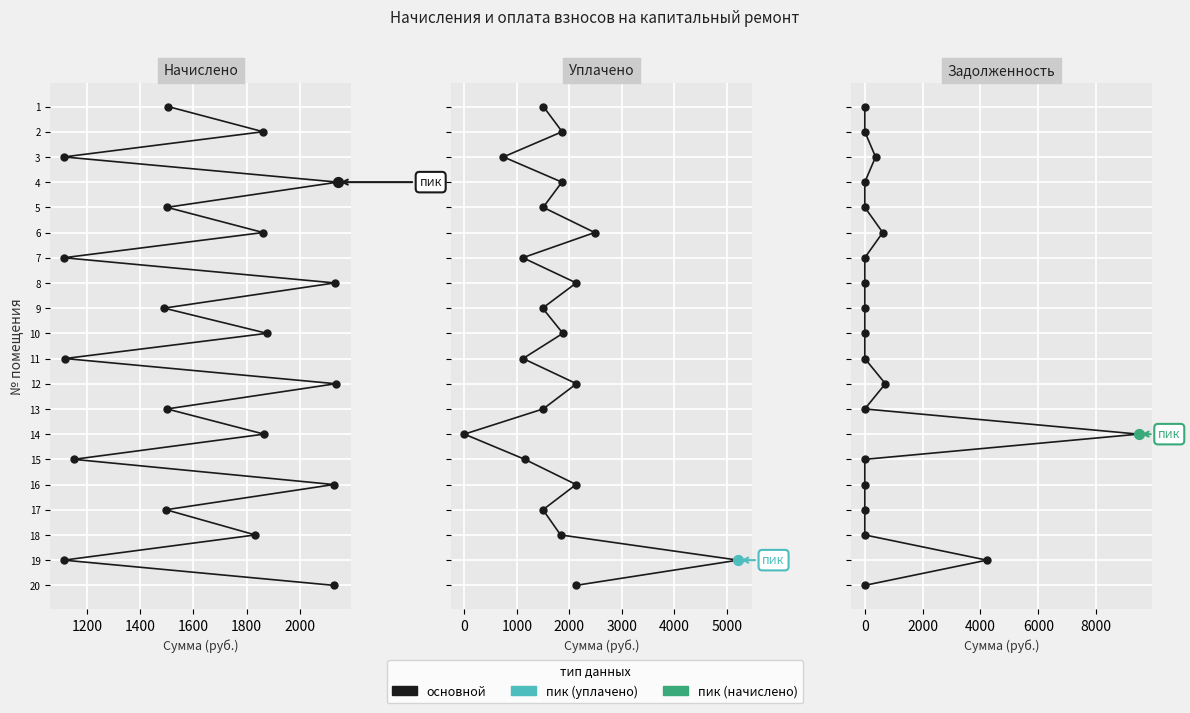

Is the value of задолженность at 7 greater than the value of уплачено at 15?

No